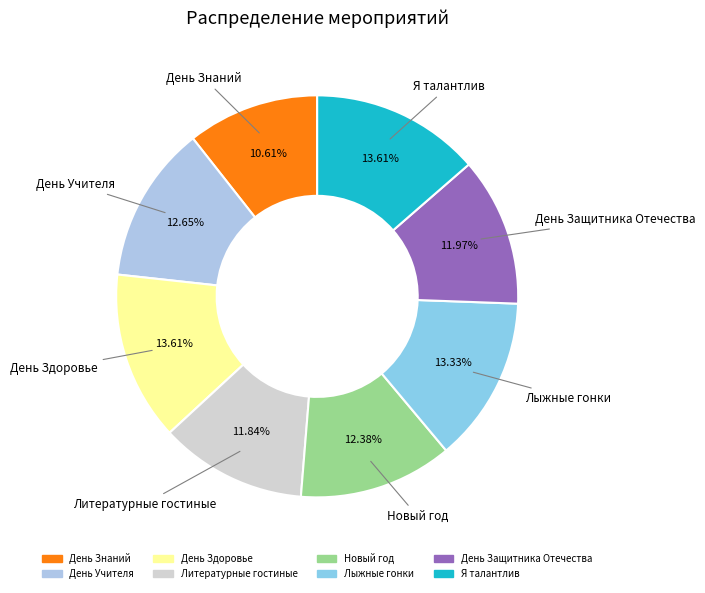

Is it true that День Знаний is 1% of the pie?

False